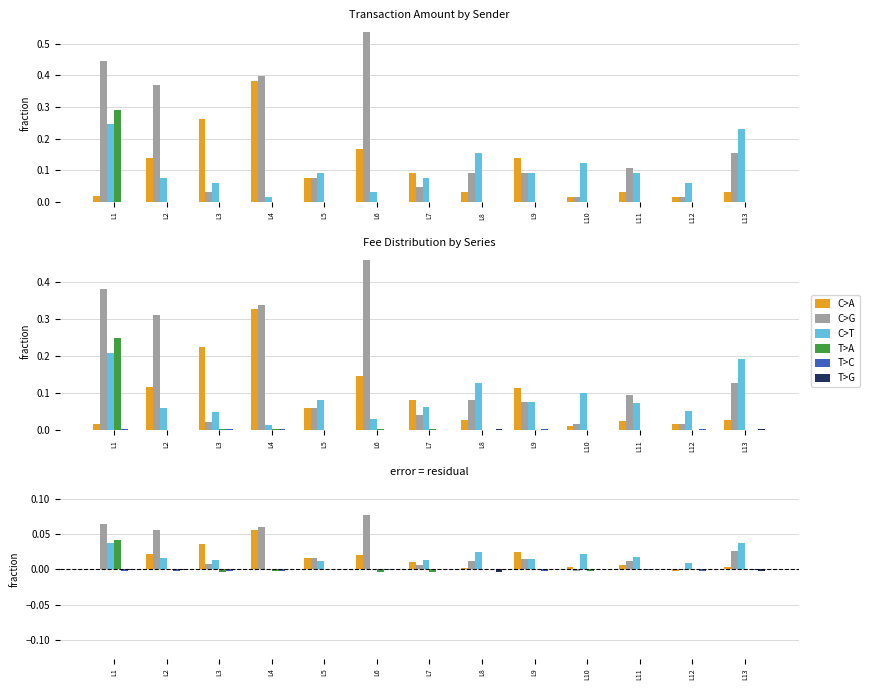

What is the difference between the maximum and minimum values in the C>A series?

0.1